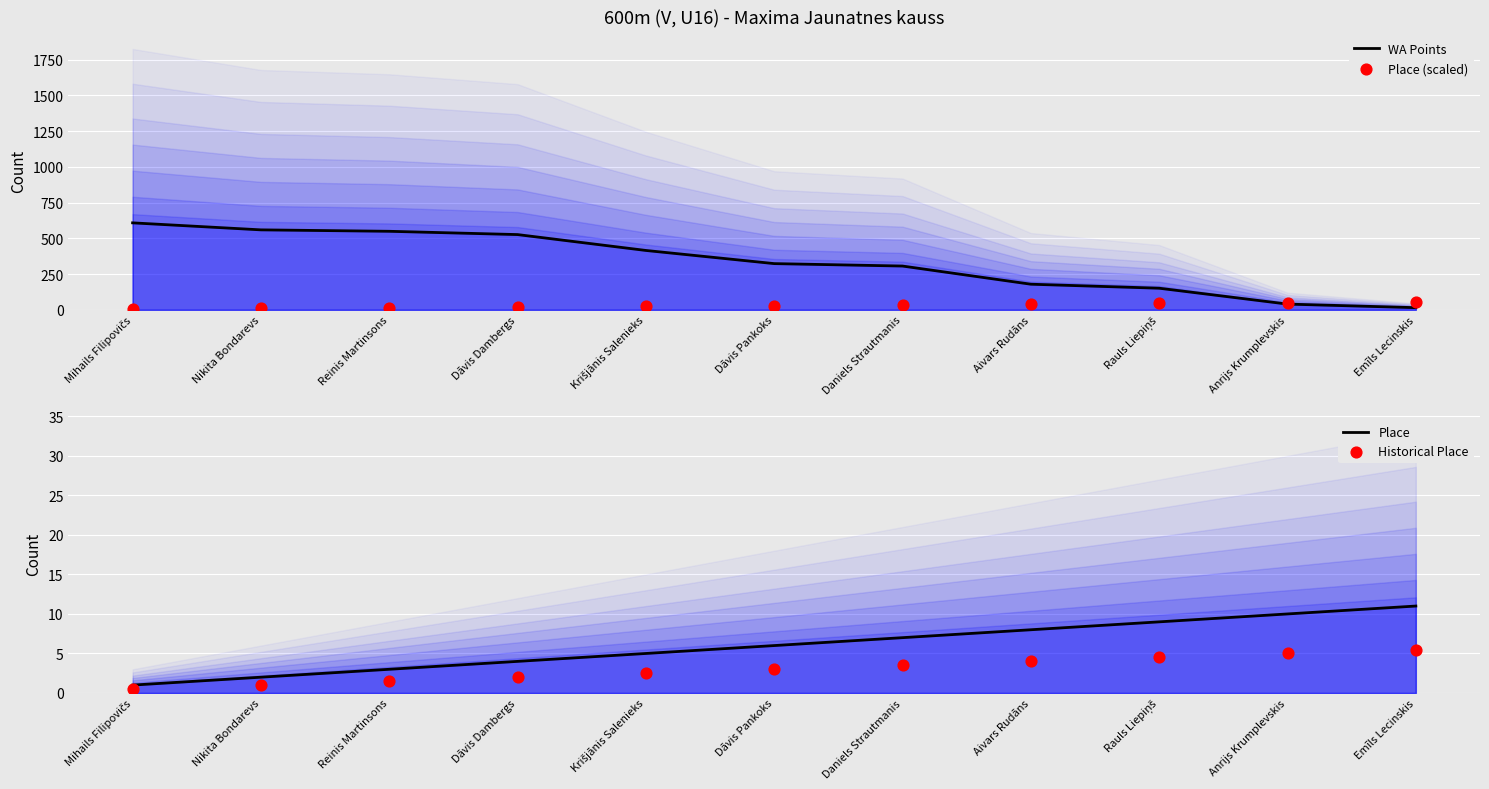

At which category is the sum across all series the highest?

Mihails Filipovičs